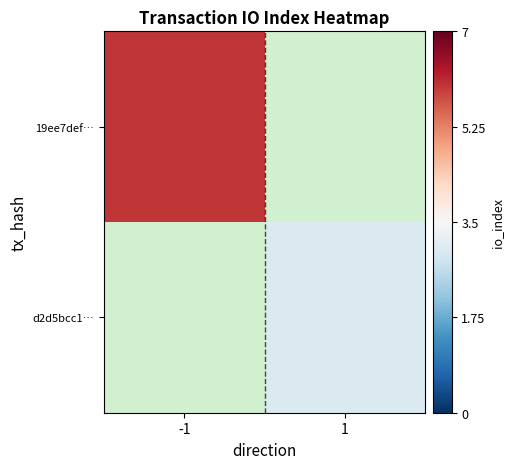

How many values in 19ee7def… are above zero?

1